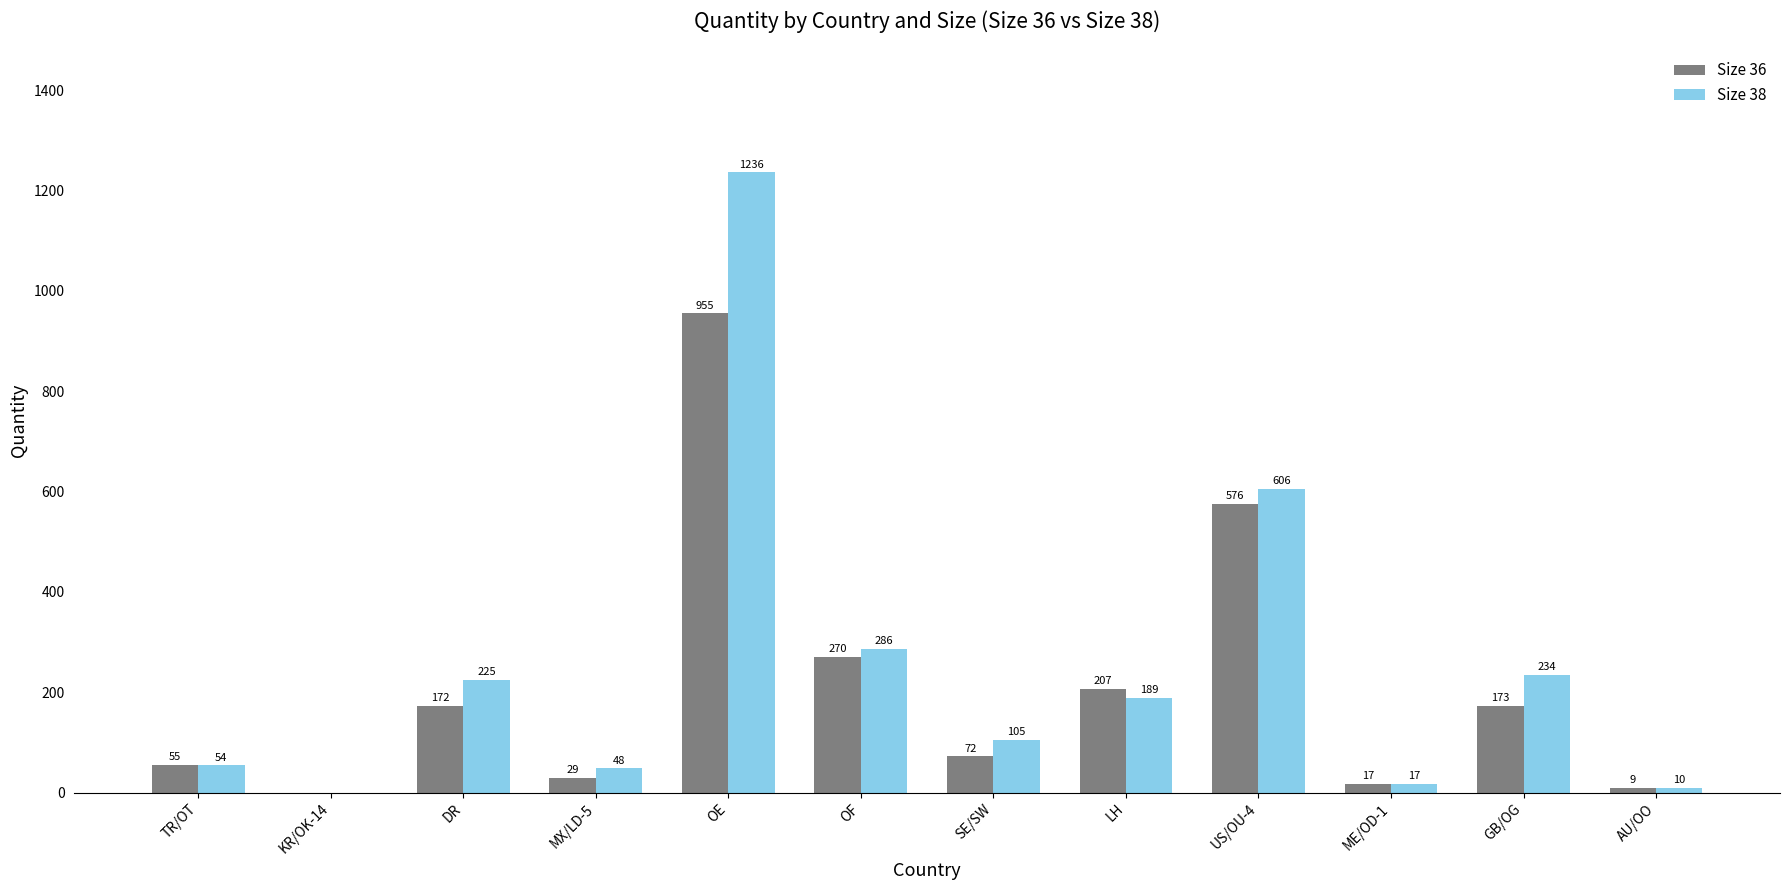

What is the maximum value shown in the chart?

1236